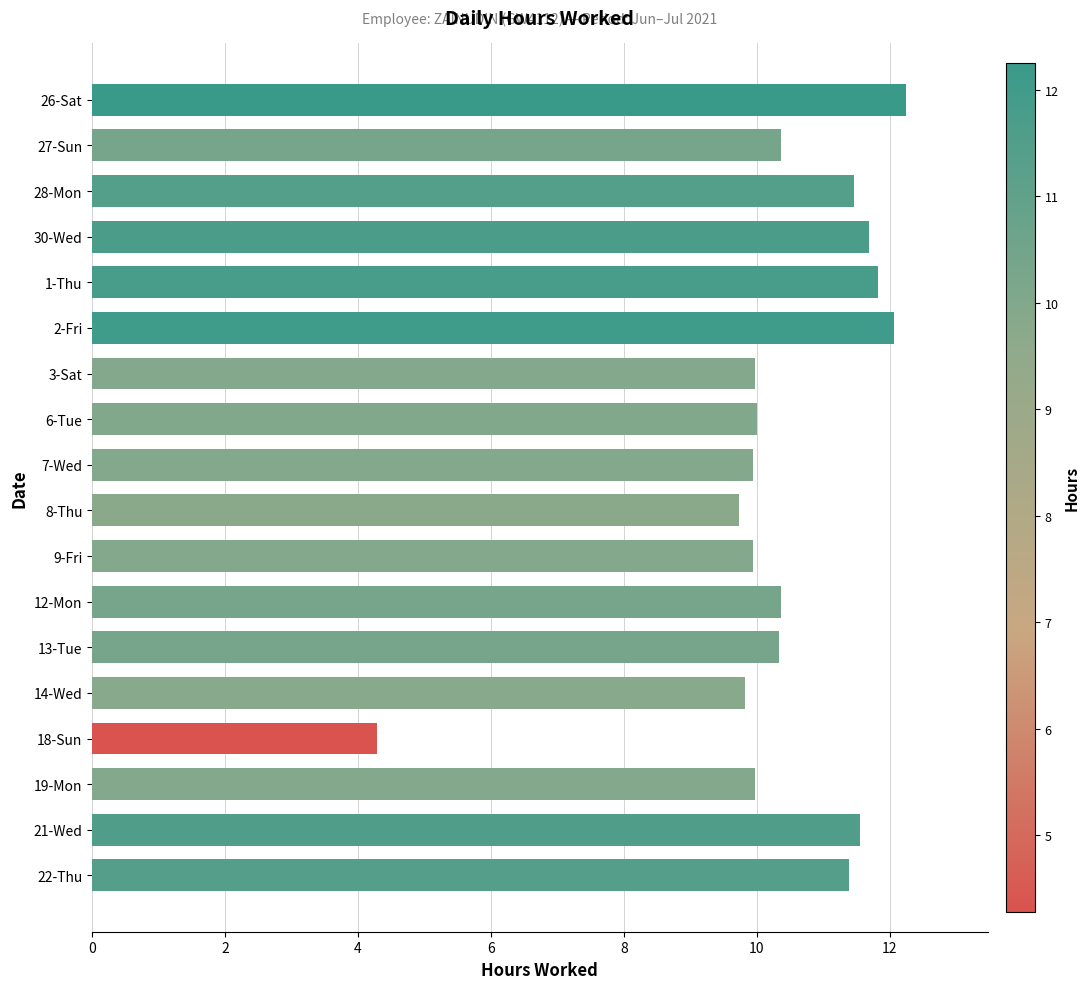

Which has a higher value, 12-Mon or 7-Wed?

12-Mon